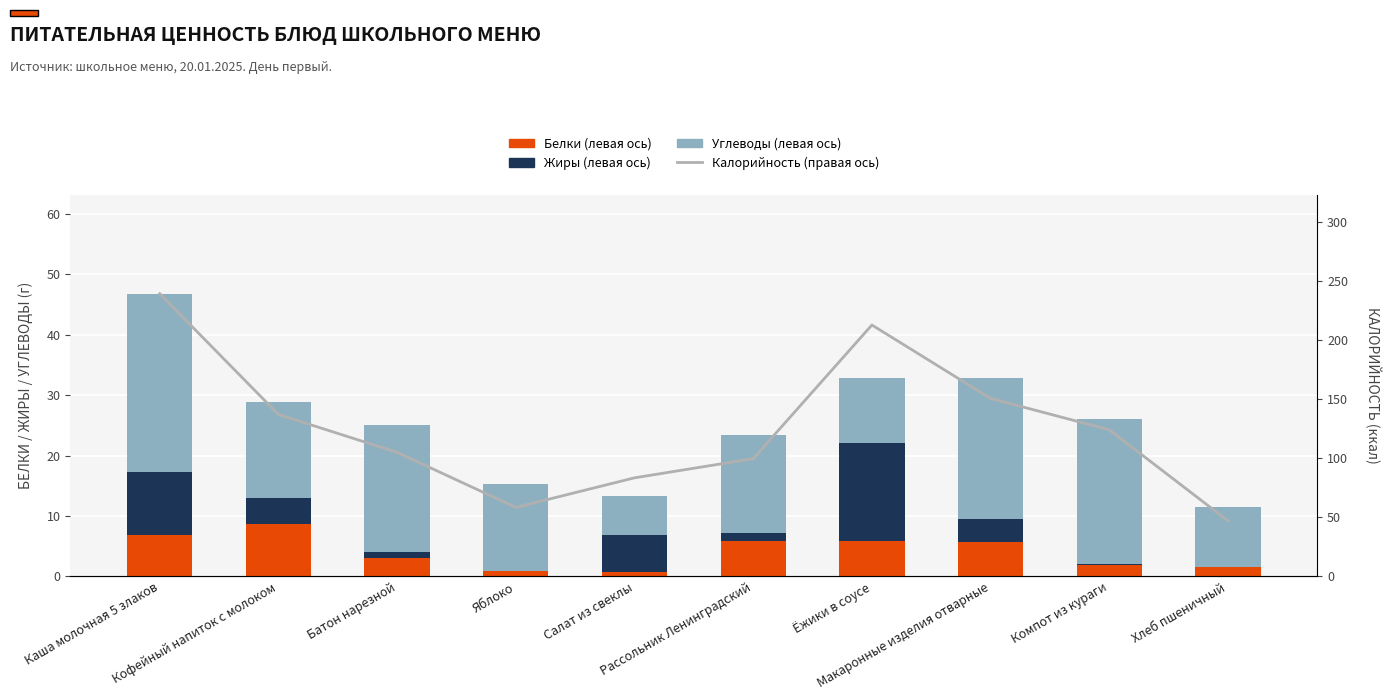

What is the total value across all series at Компот из кураги?

150.1